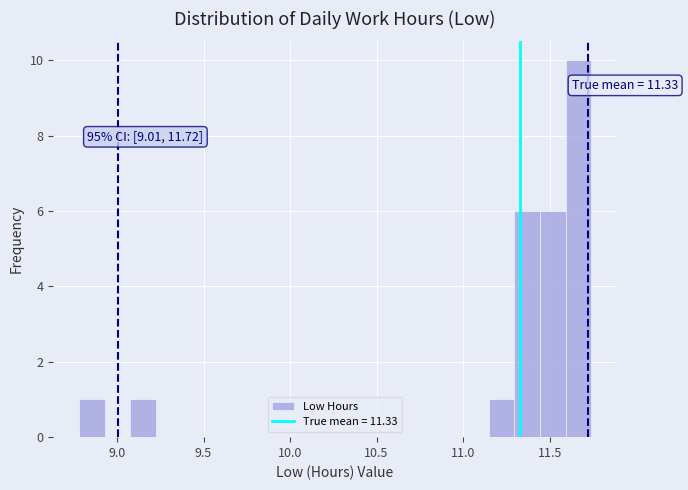

Read against the x-axis, roughly where is the centre of the tallest bar?

11.65